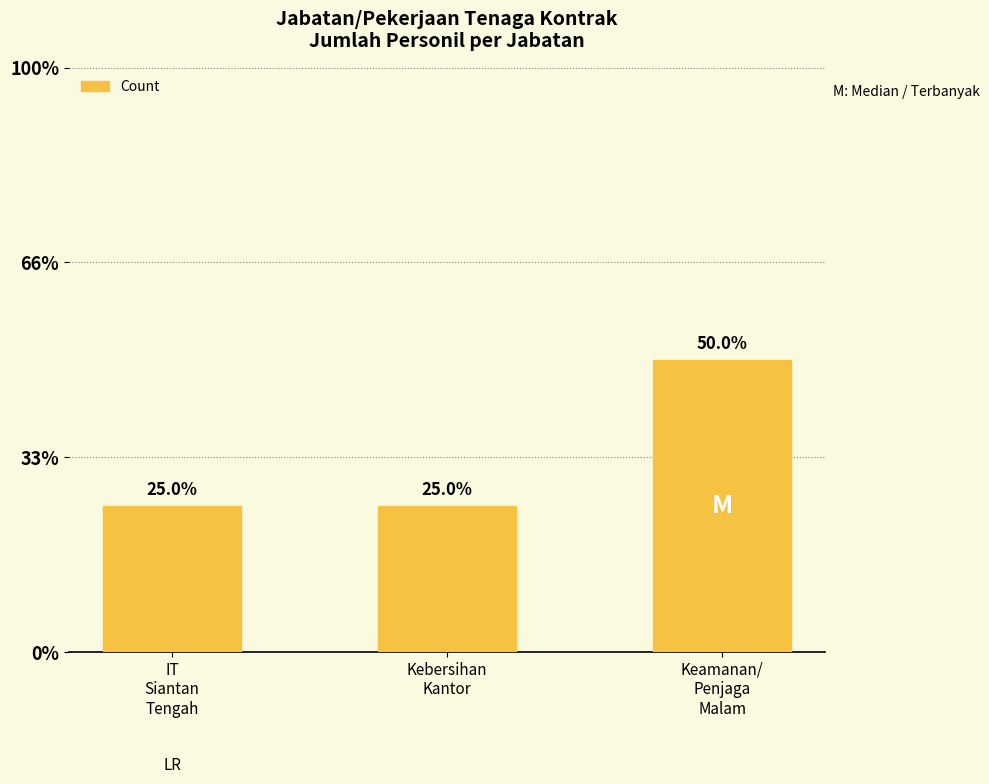

What position from the left is IT
Siantan
Tengah?

1